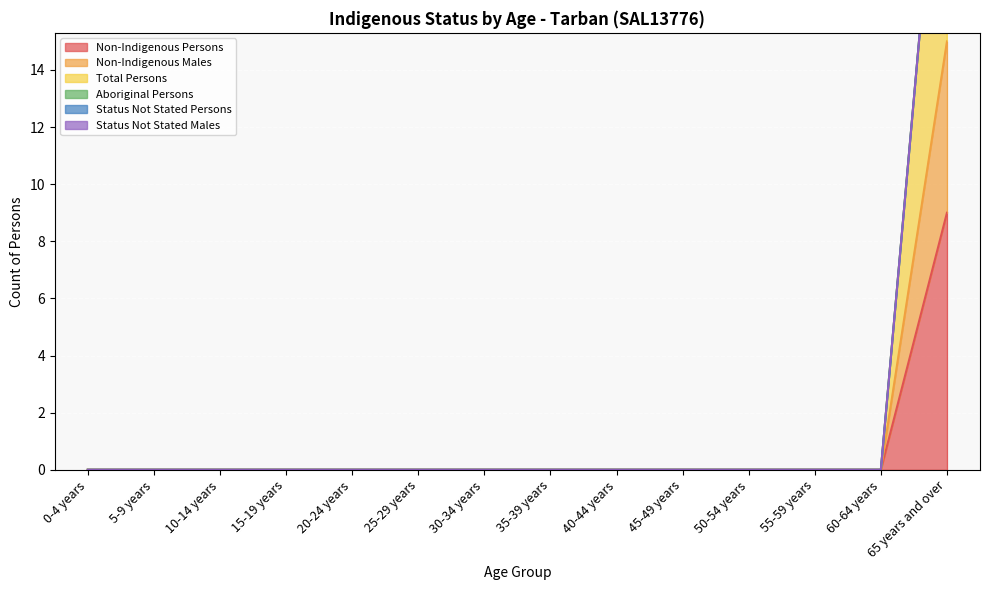

True or false: Total Persons and Non-Indigenous Males cross at least once.

False